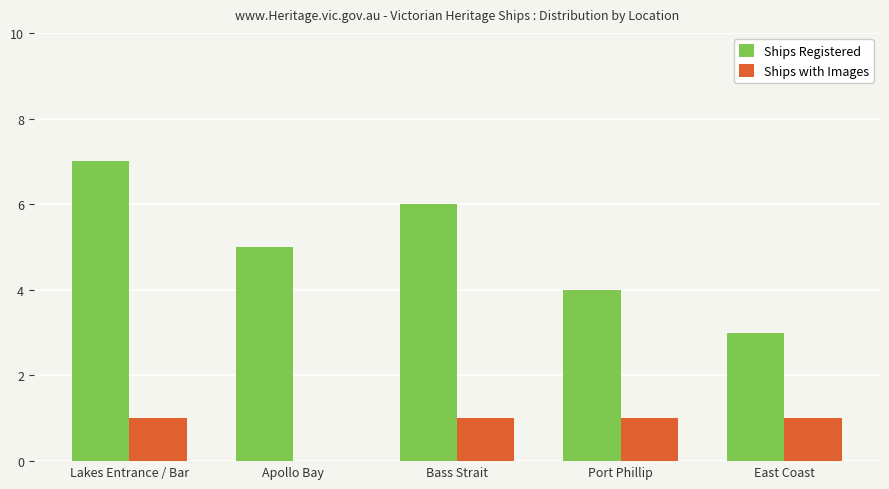

Count the number of categories in the chart.

5